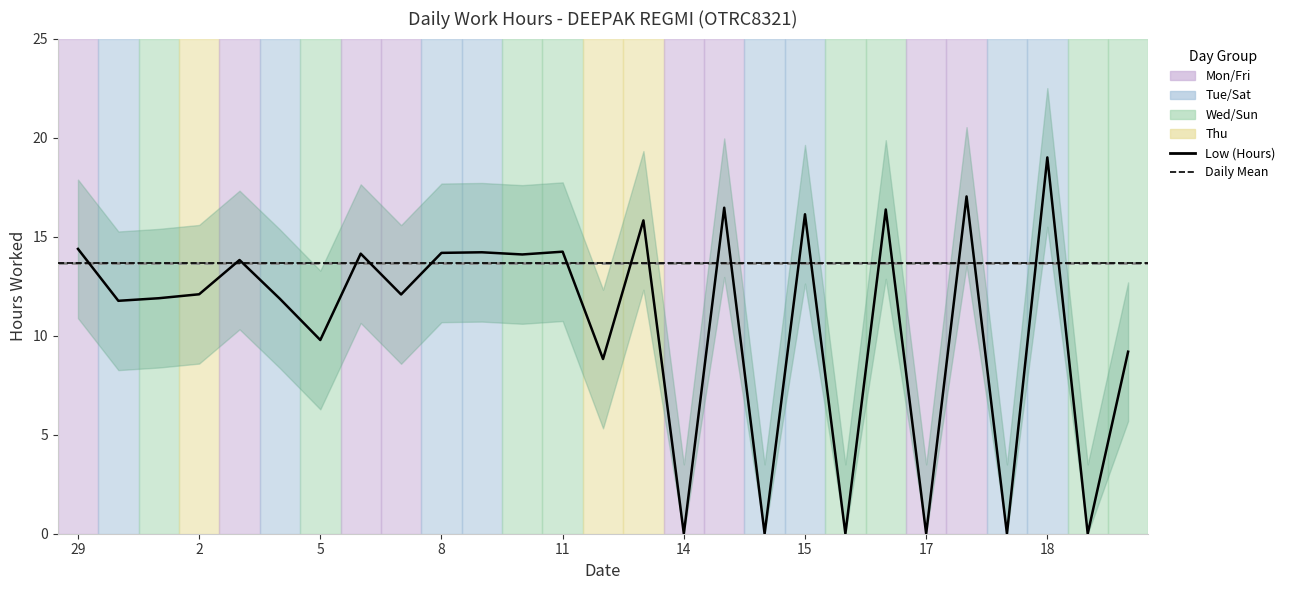

Which has a higher value, 29 or 6?

29